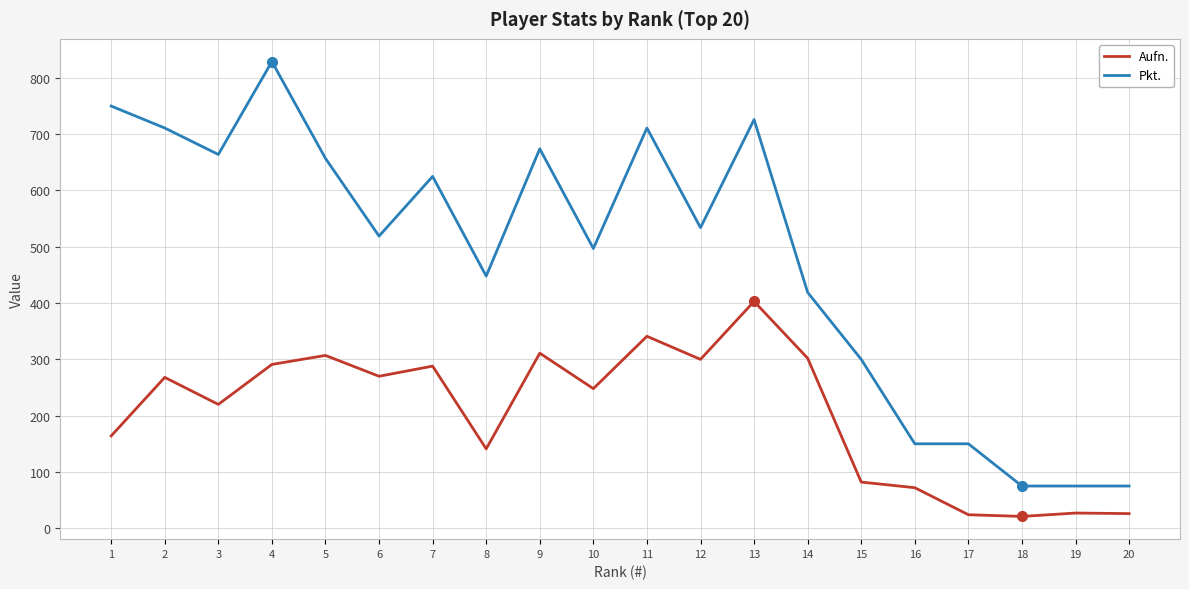

Rank the series by their maximum value, from lowest to highest.

Aufn., Pkt.